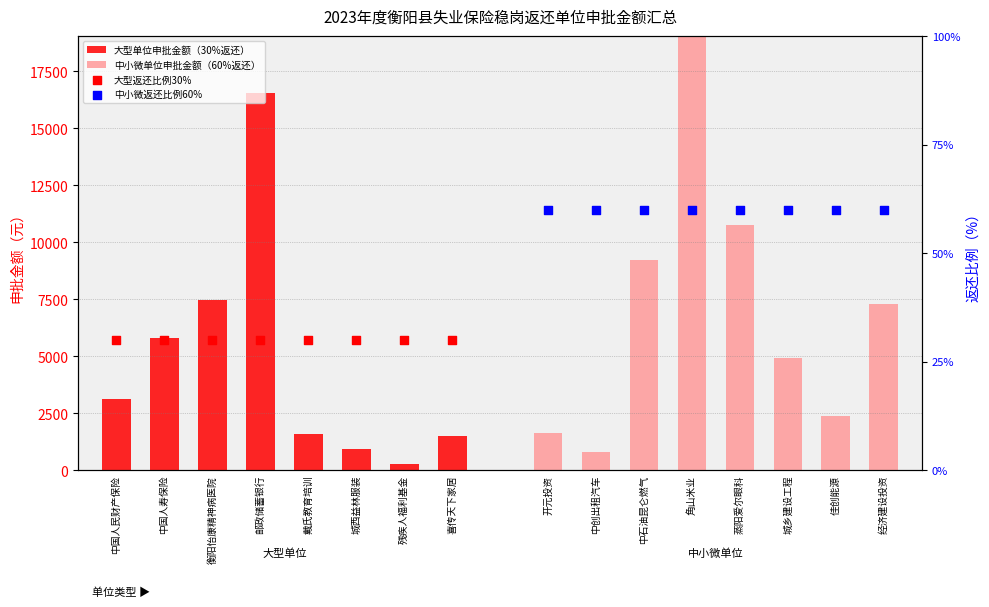

Is the value of 大型单位申批金额（30%返还） at 中国人民财产保险 greater than the value of 大型返还比例30% at 衡阳怡康精神病医院?

Yes